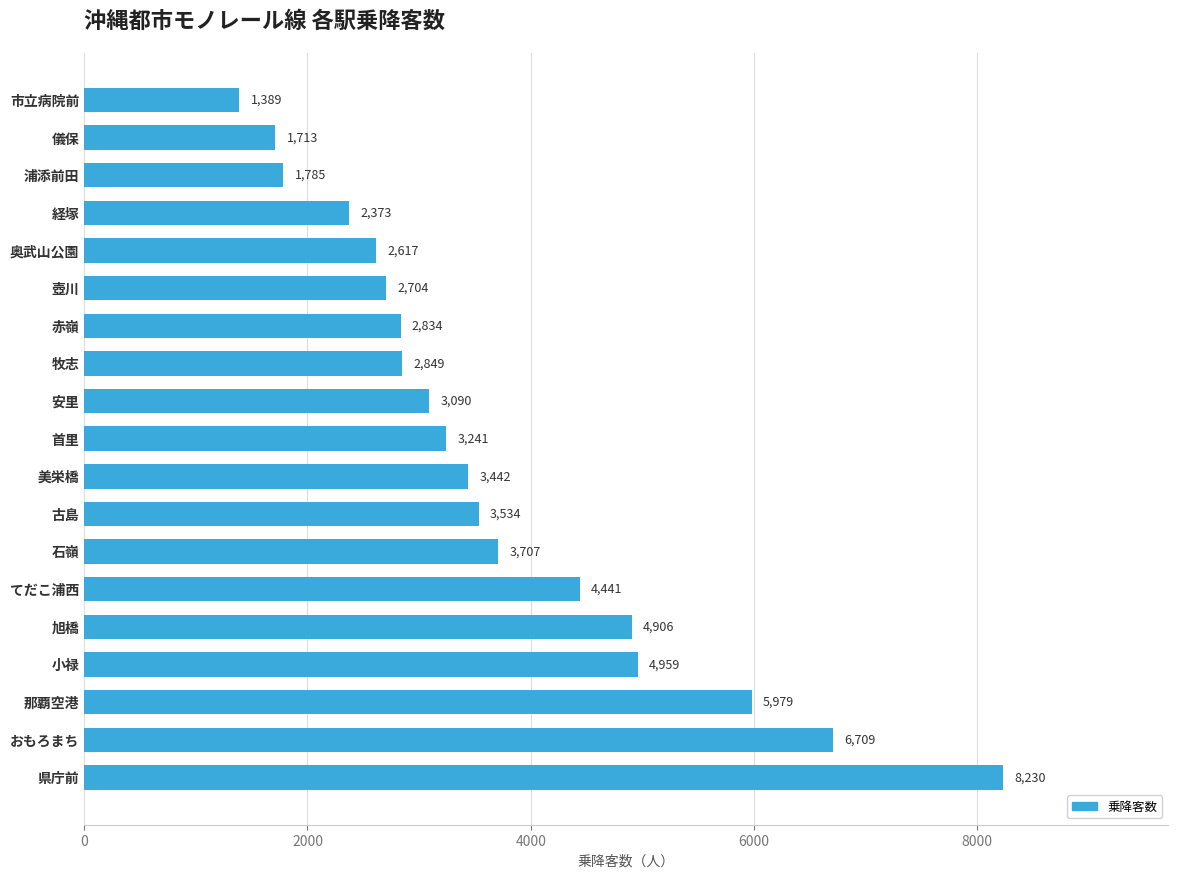

How many data points are less than 3241?

9